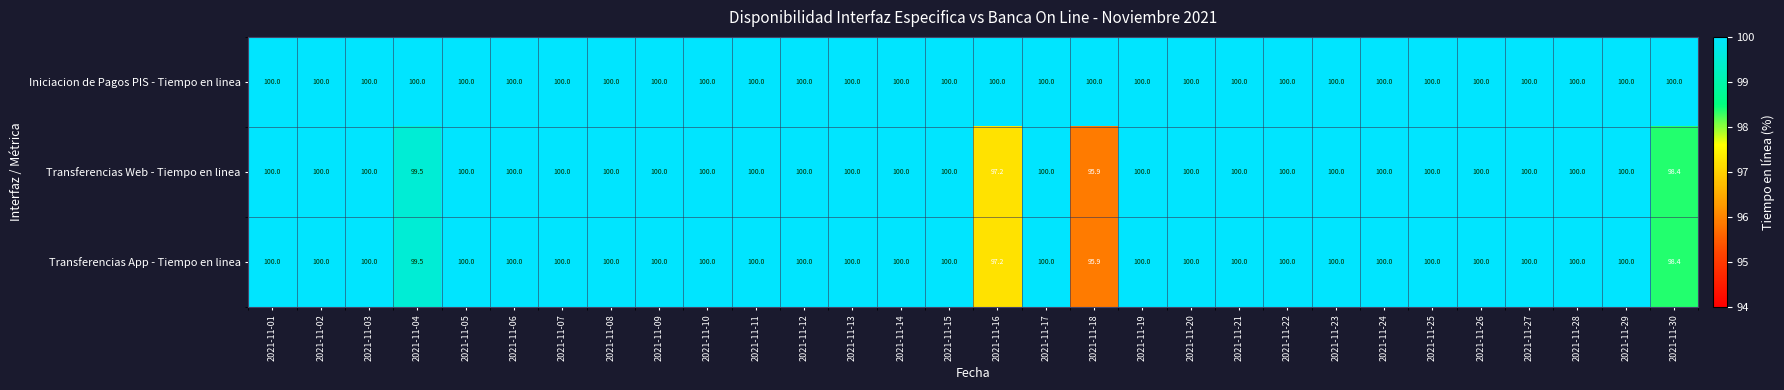

What is the sum of the Transferencias Web - Tiempo en linea values at 2021-11-05 and 2021-11-24?

200.0